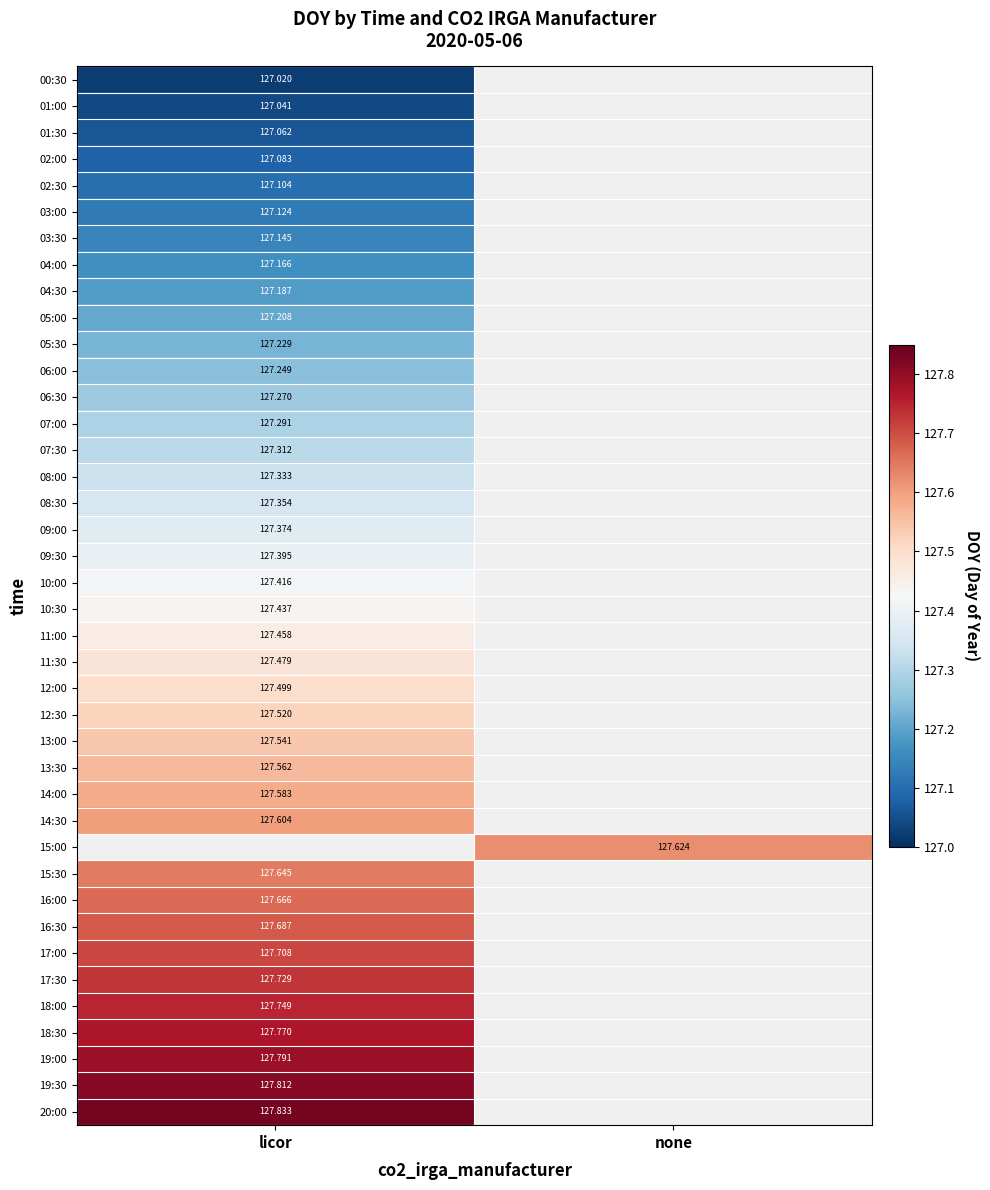

Which series has the largest range (max minus min)?

00:30